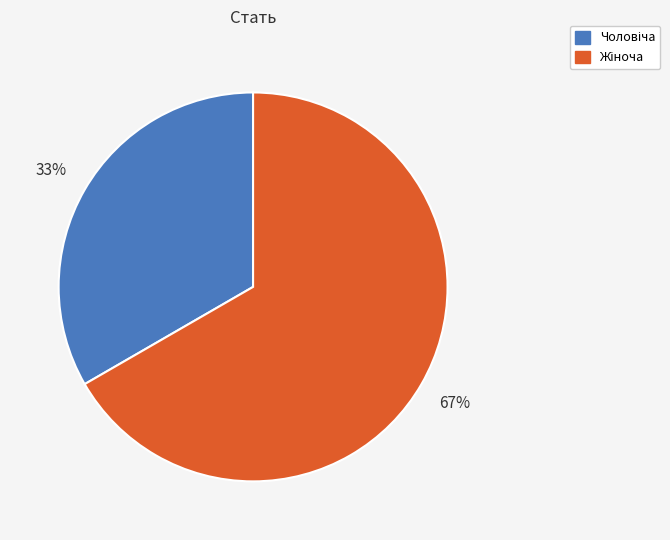

To the nearest percent, what is the average slice percentage?

50%